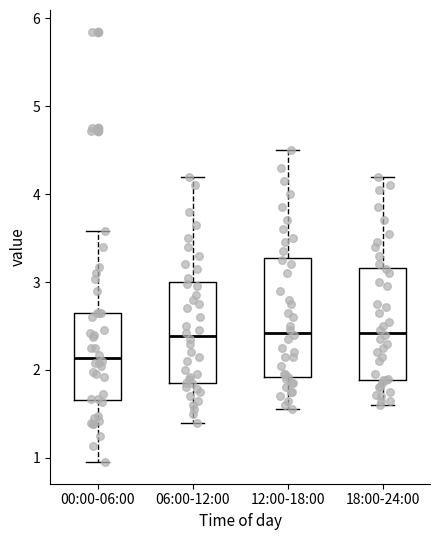

Reading left to right, transcribe this box plot: for each box, give where its median line is, the range the box spans, and where its two whiskers end, as read against the y-axis. The values are not printed on the chart, so give them approximately, as read against the axis.

00:00-06:00: median 2.1, box 1.7 to 2.7, whiskers 1.0 to 3.6
06:00-12:00: median 2.4, box 1.9 to 3.0, whiskers 1.4 to 4.2
12:00-18:00: median 2.4, box 1.9 to 3.3, whiskers 1.6 to 4.5
18:00-24:00: median 2.4, box 1.9 to 3.2, whiskers 1.6 to 4.2